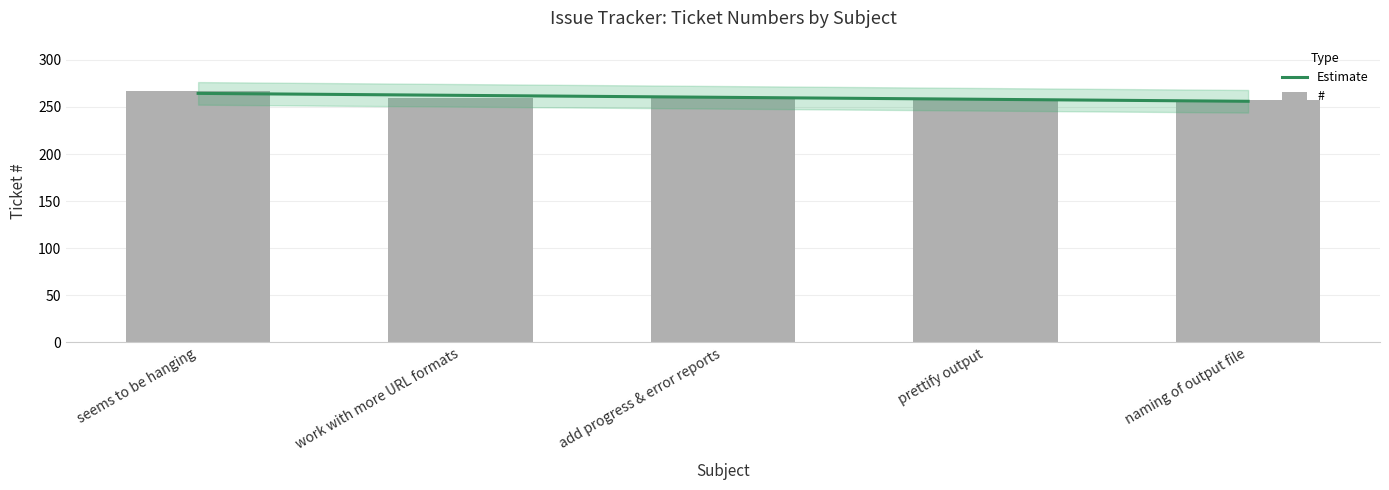

Which label corresponds to the smallest value in the chart?

naming of output file